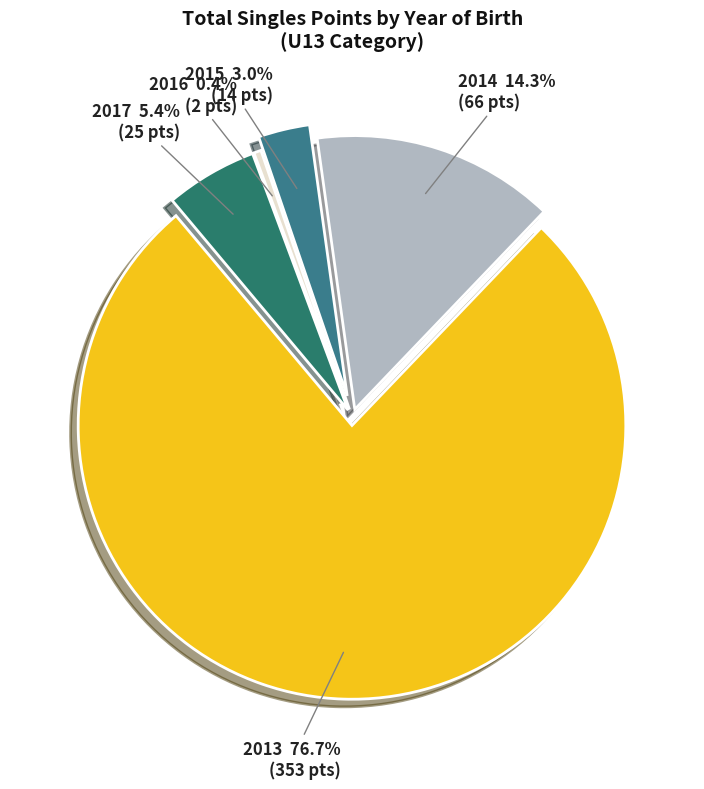

Is it true that 2015 is 12% of the pie?

False